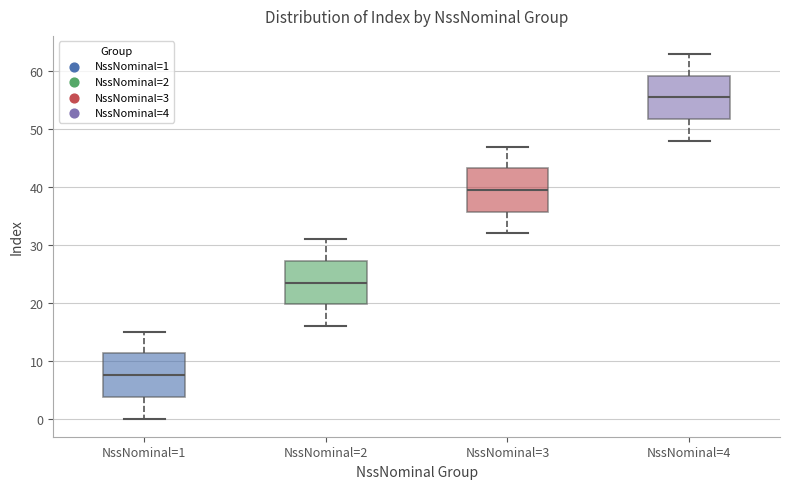

Reading left to right, read every box against the y-axis: the position of its median line, the range the box covers, and the ends of its whiskers. The values are not printed on the chart, so give them approximately, as read against the axis.

NssNominal=1: median 8, box 4 to 11, whiskers 0 to 15
NssNominal=2: median 24, box 20 to 27, whiskers 16 to 31
NssNominal=3: median 40, box 36 to 43, whiskers 32 to 47
NssNominal=4: median 56, box 52 to 59, whiskers 48 to 63